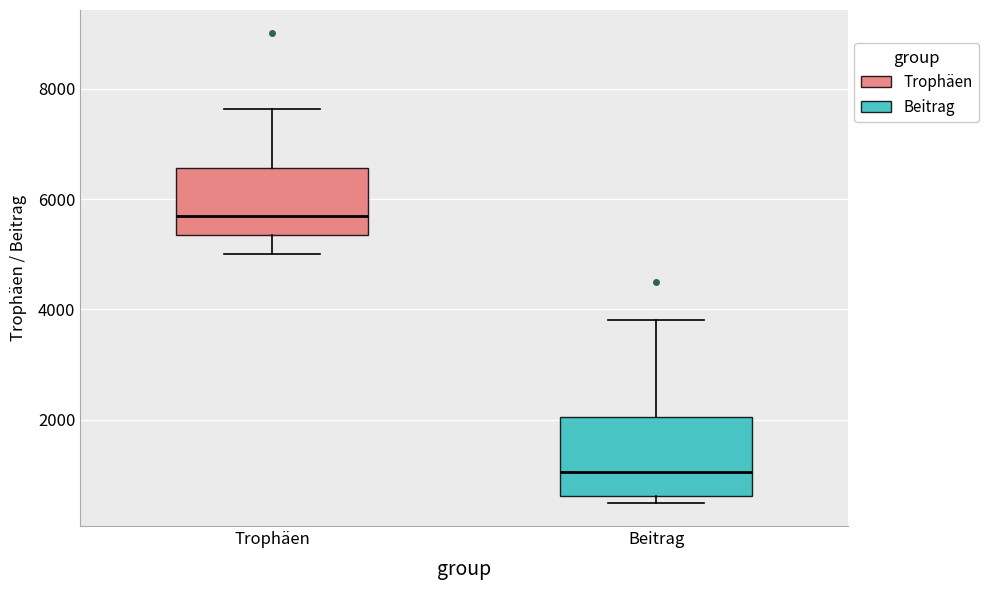

Where is the upper edge of the box for Trophäen on the y-axis? The values are not printed on the chart, so give them approximately, as read against the axis.

6600